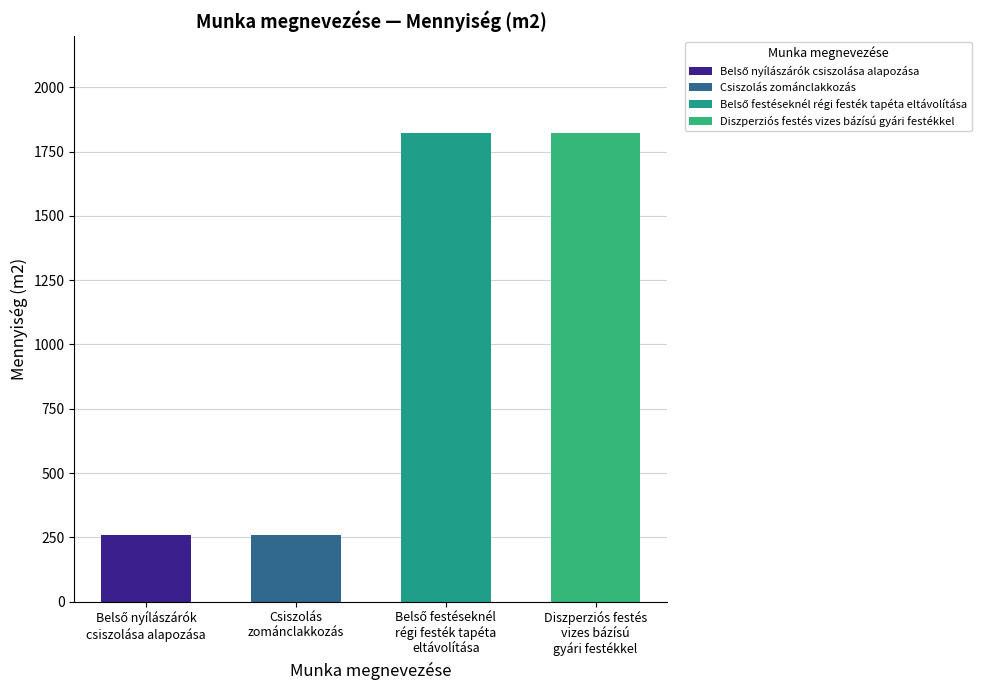

What is the average value?

1042